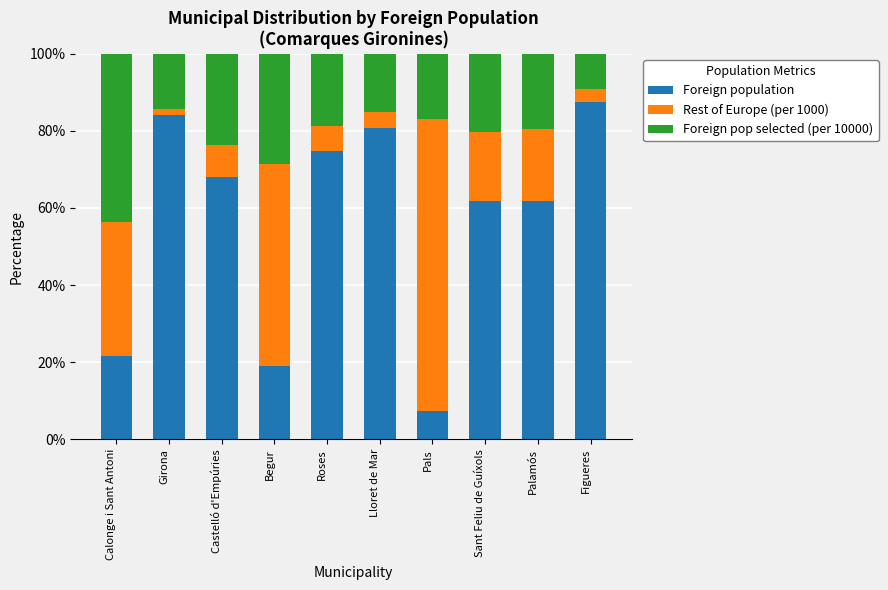

The Foreign population series shows 24.3 at Castelló d'Empúries. True or false?

False